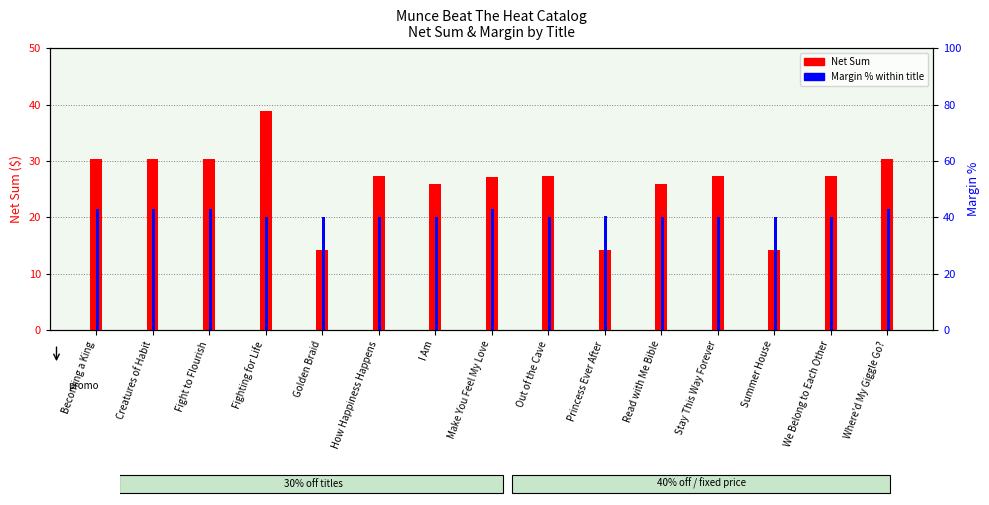

Reading left to right, extract all data points from this chart.

Net Sum: Becoming a King=30.4	Creatures of Habit=30.4	Fight to Flourish=30.4	Fighting for Life=38.9	Golden Braid=14.3	How Happiness Happens=27.3	I Am=25.9	Make You Feel My Love=27.2	Out of the Cave=27.3	Princess Ever After=14.2	Read with Me Bible=25.9	Stay This Way Forever=27.3	Summer House=14.3	We Belong to Each Other=27.3	Where'd My Giggle Go?=30.4
Margin % within title: Becoming a King=42.9	Creatures of Habit=42.9	Fight to Flourish=42.9	Fighting for Life=40.0	Golden Braid=40.2	How Happiness Happens=40.0	I Am=40.0	Make You Feel My Love=42.9	Out of the Cave=40.0	Princess Ever After=40.4	Read with Me Bible=40.0	Stay This Way Forever=40.0	Summer House=40.2	We Belong to Each Other=40.0	Where'd My Giggle Go?=42.9